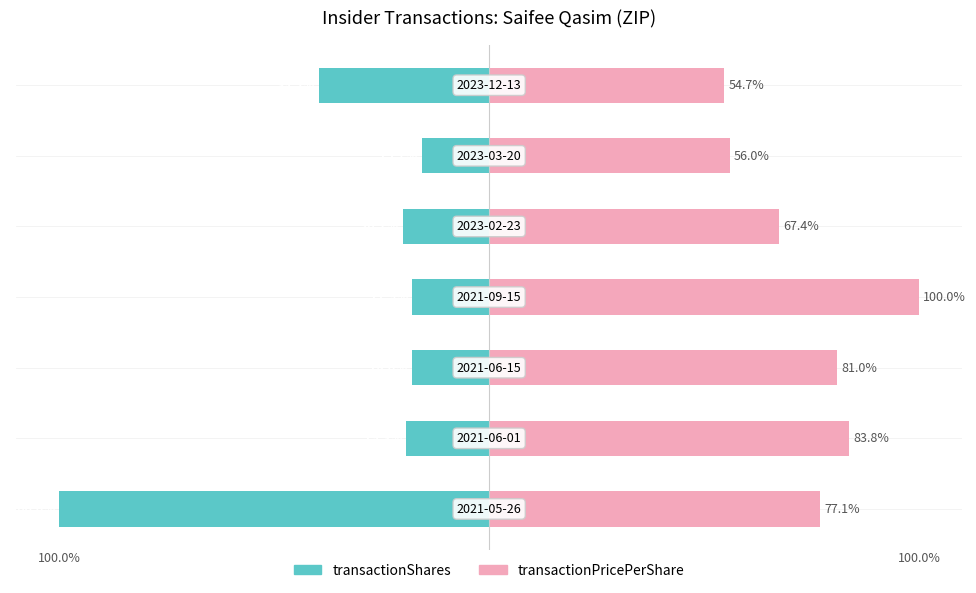

What is the total value across all series at 3?

82.1